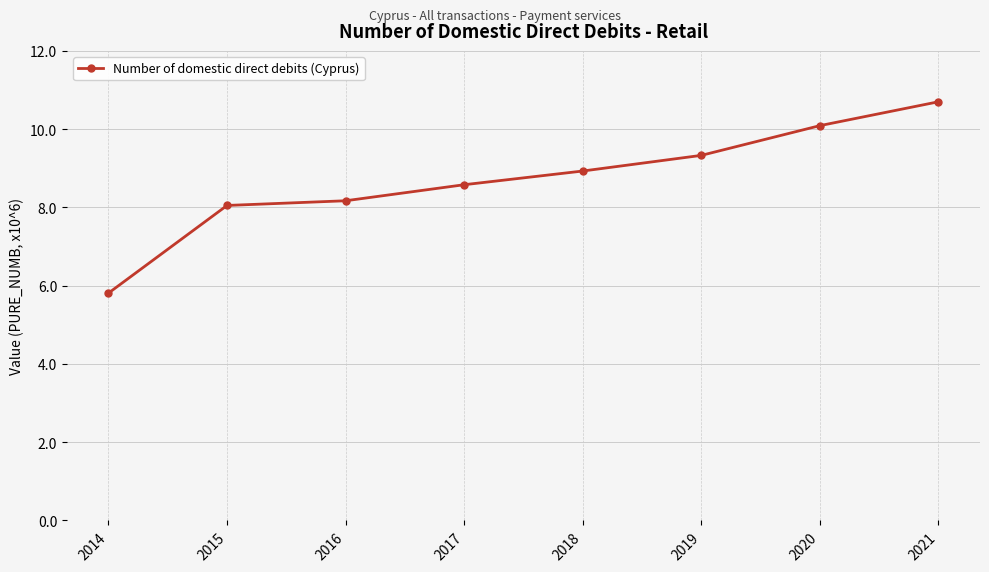

Does the chart have visible grid lines?

Yes